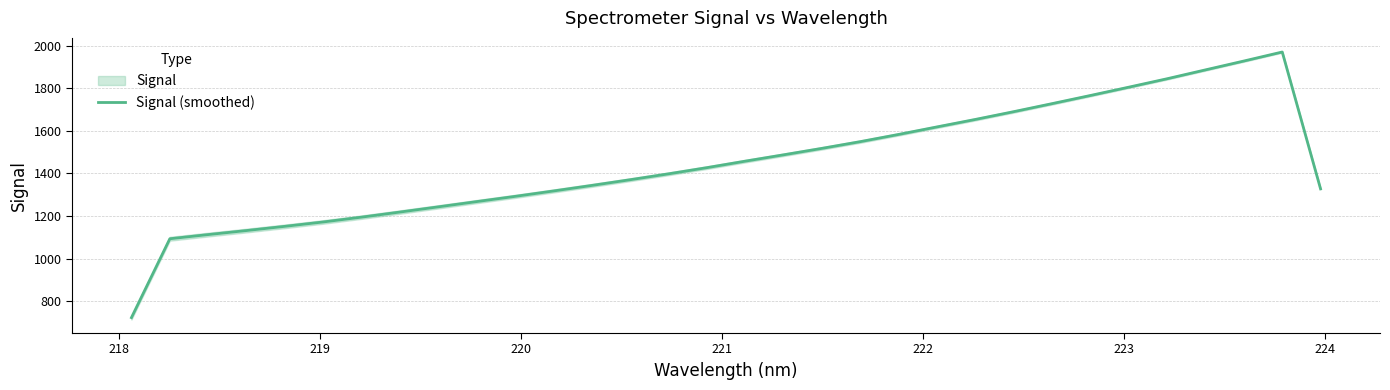

What is the lowest value of the Signal (smoothed) series?

722.3